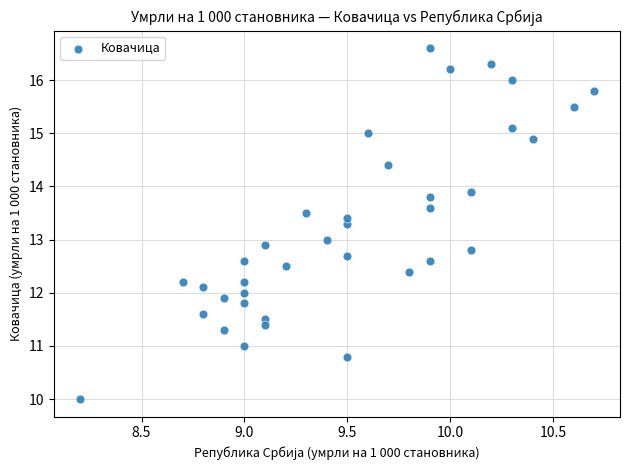

What is the range of X values (max minus min)?

2.5